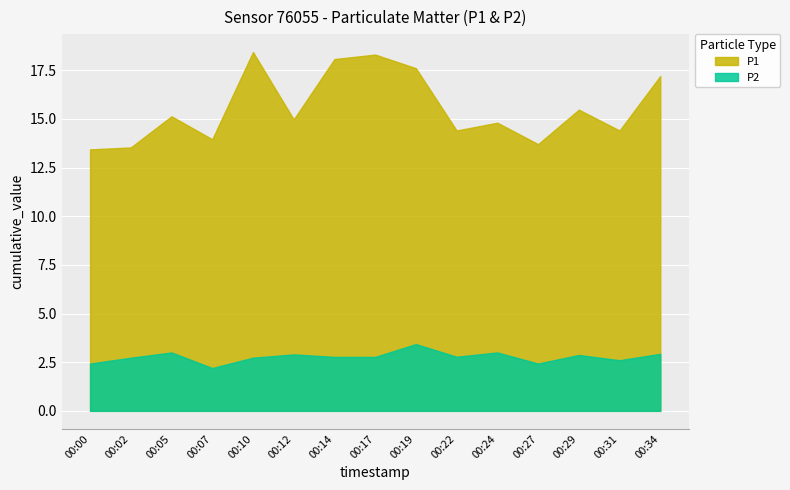

True or false: P2 and P1 cross at least once.

False